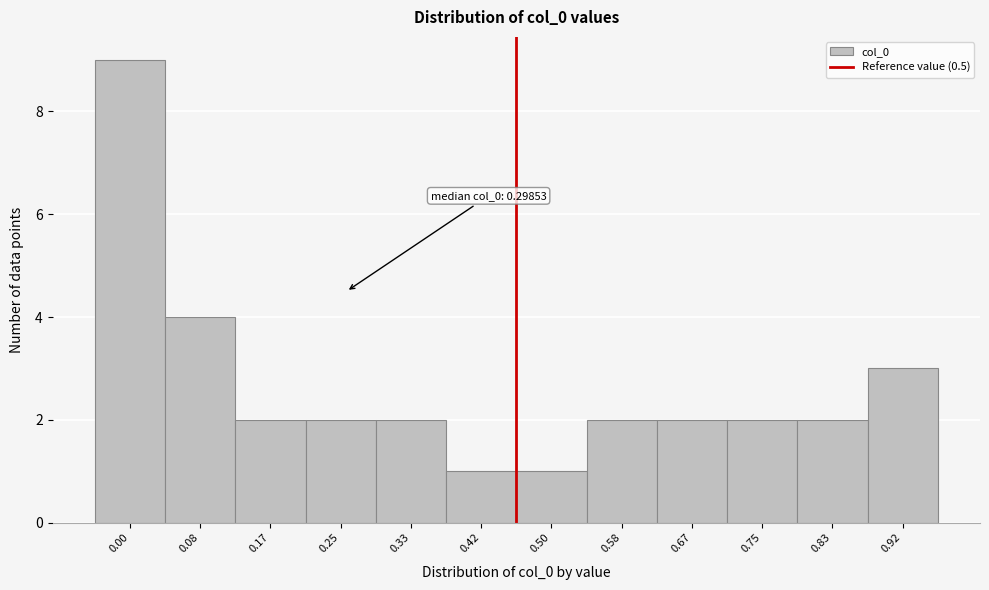

Reading left to right, transcribe all the data shown in this chart.

9	4	2	2	2	1	1	2	2	2	2	3